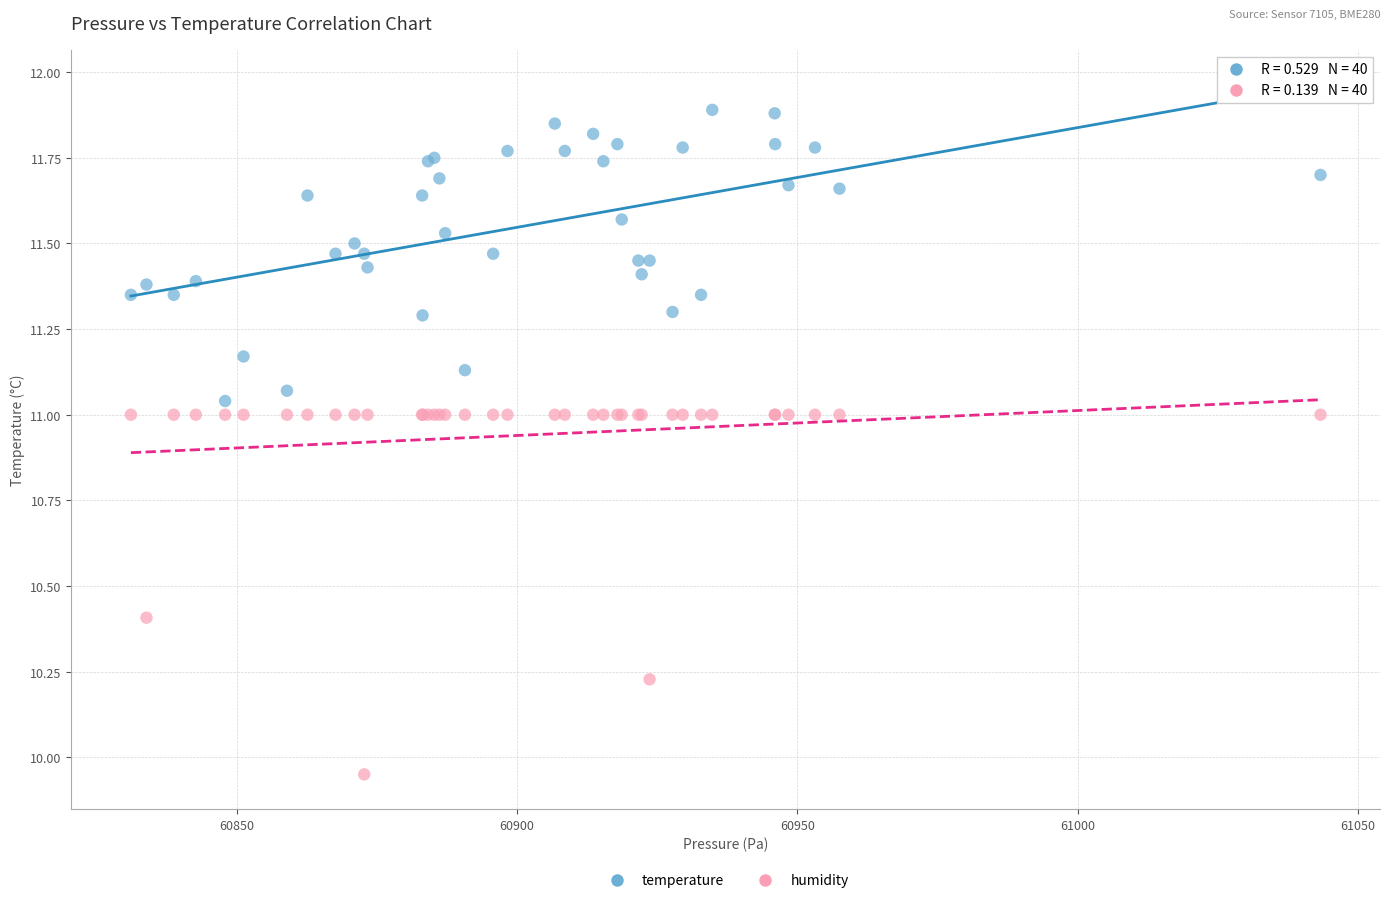

What is the X range (max minus min) for the scatter plot?

212.2